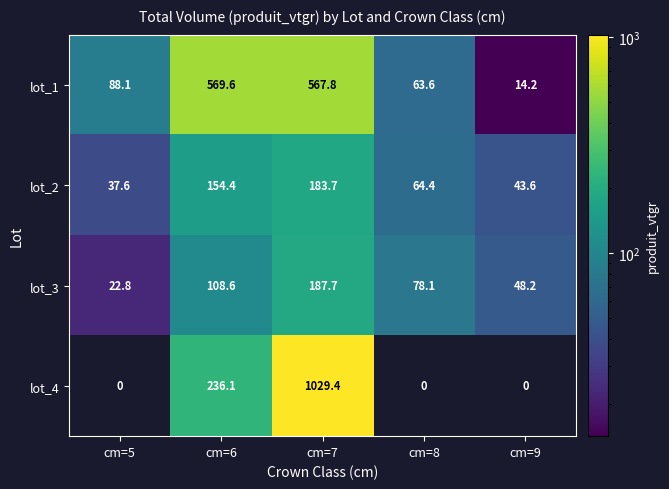

Which category has the lowest value in the lot_2 series?

cm=5